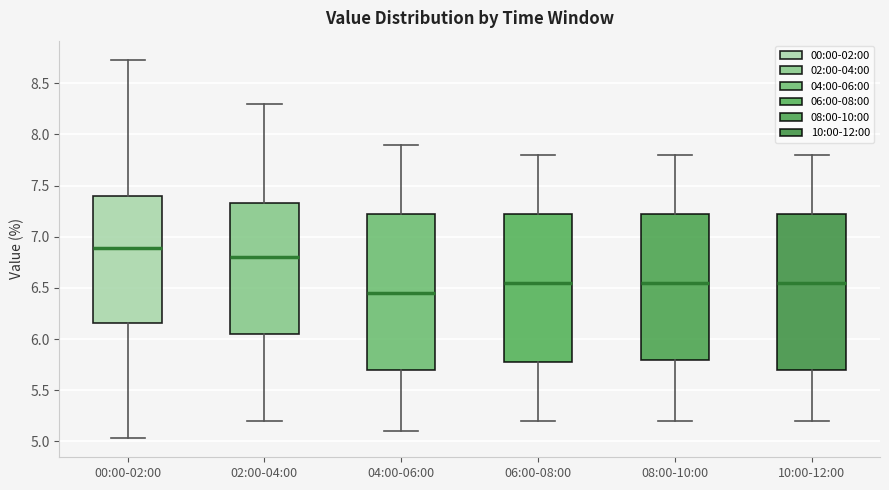

Reading left to right, transcribe this box plot: for each box, give where its median line is, the range the box spans, and where its two whiskers end, as read against the y-axis. The values are not printed on the chart, so give them approximately, as read against the axis.

00:00-02:00: median 6.90, box 6.15 to 7.40, whiskers 5.05 to 8.75
02:00-04:00: median 6.80, box 6.05 to 7.35, whiskers 5.20 to 8.30
04:00-06:00: median 6.45, box 5.70 to 7.25, whiskers 5.10 to 7.90
06:00-08:00: median 6.55, box 5.80 to 7.25, whiskers 5.20 to 7.80
08:00-10:00: median 6.55, box 5.80 to 7.25, whiskers 5.20 to 7.80
10:00-12:00: median 6.55, box 5.70 to 7.25, whiskers 5.20 to 7.80